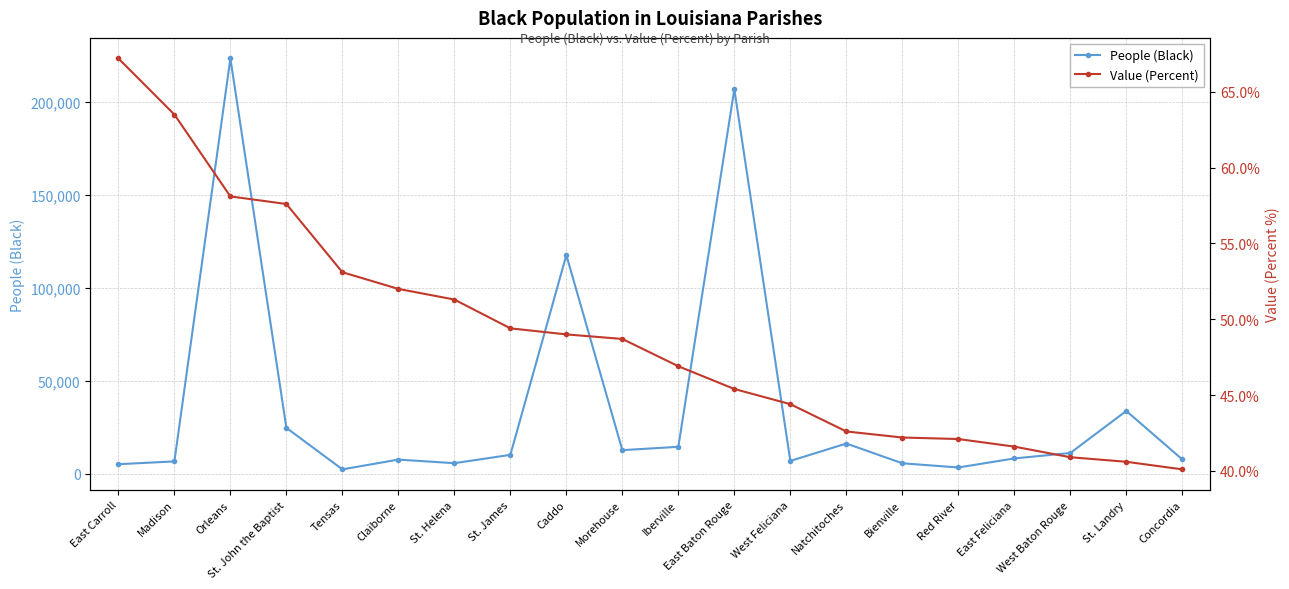

Rank the categories by Value (Percent) value from lowest to highest.

Concordia, St. Landry, West Baton Rouge, East Feliciana, Red River, Bienville, Natchitoches, West Feliciana, East Baton Rouge, Iberville, Morehouse, Caddo, St. James, St. Helena, Claiborne, Tensas, St. John the Baptist, Orleans, Madison, East Carroll